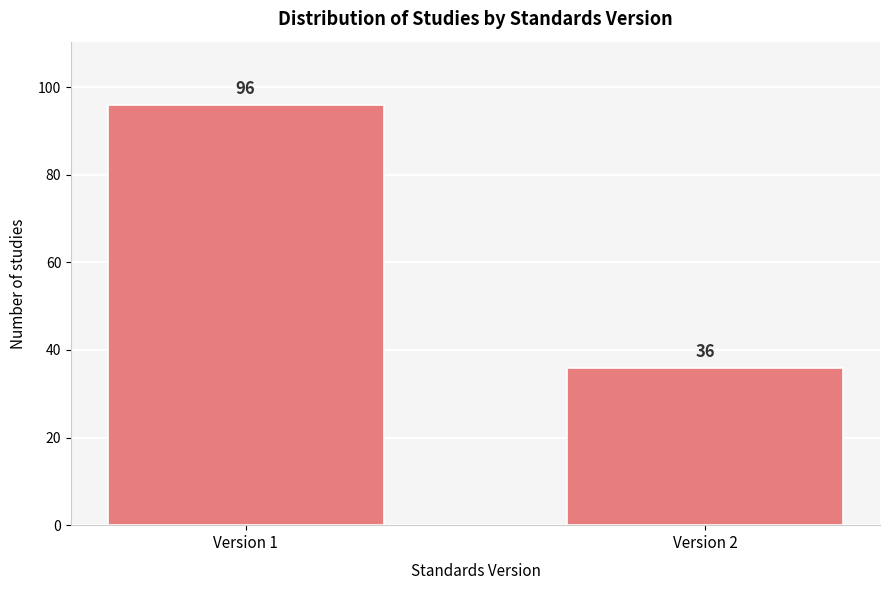

Reading left to right, transcribe all the data shown in this chart.

Version 1=96	Version 2=36